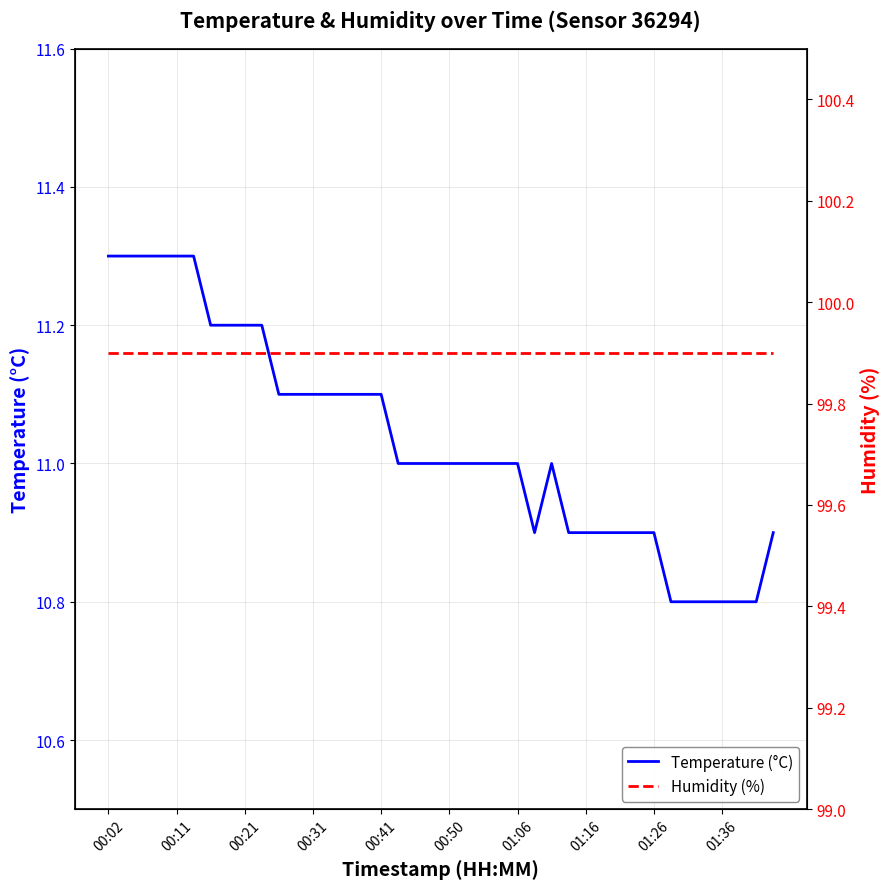

What is the lowest value of the Temperature (°C) series?

10.8